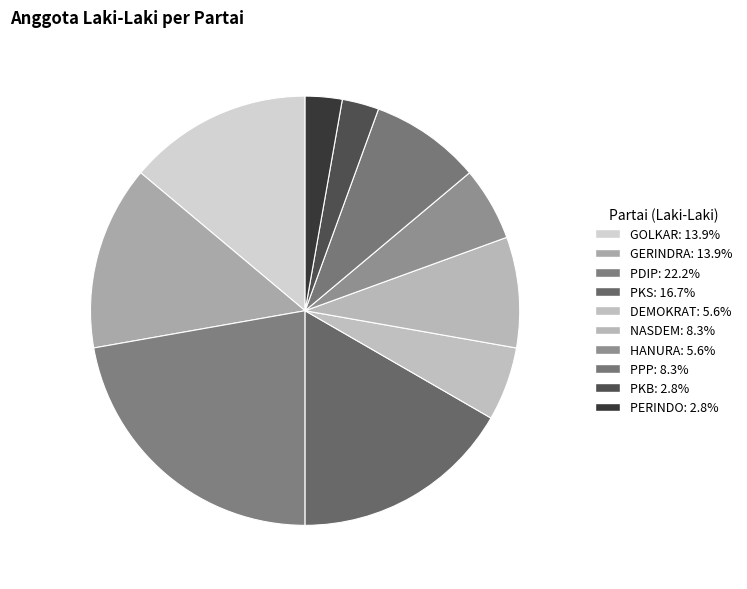

Count the number of slices in the pie.

10